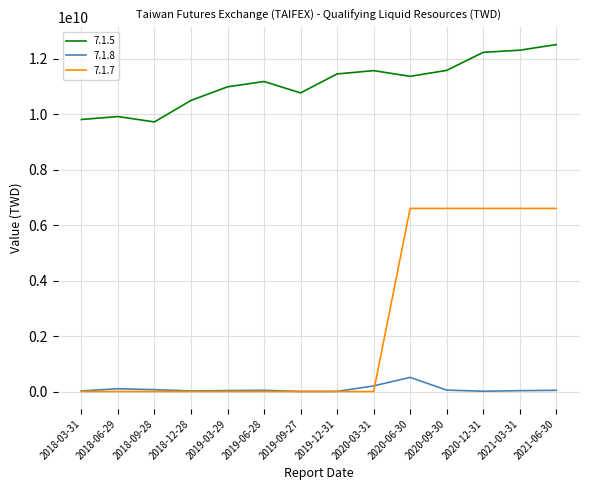

How many lines are shown in the chart?

3